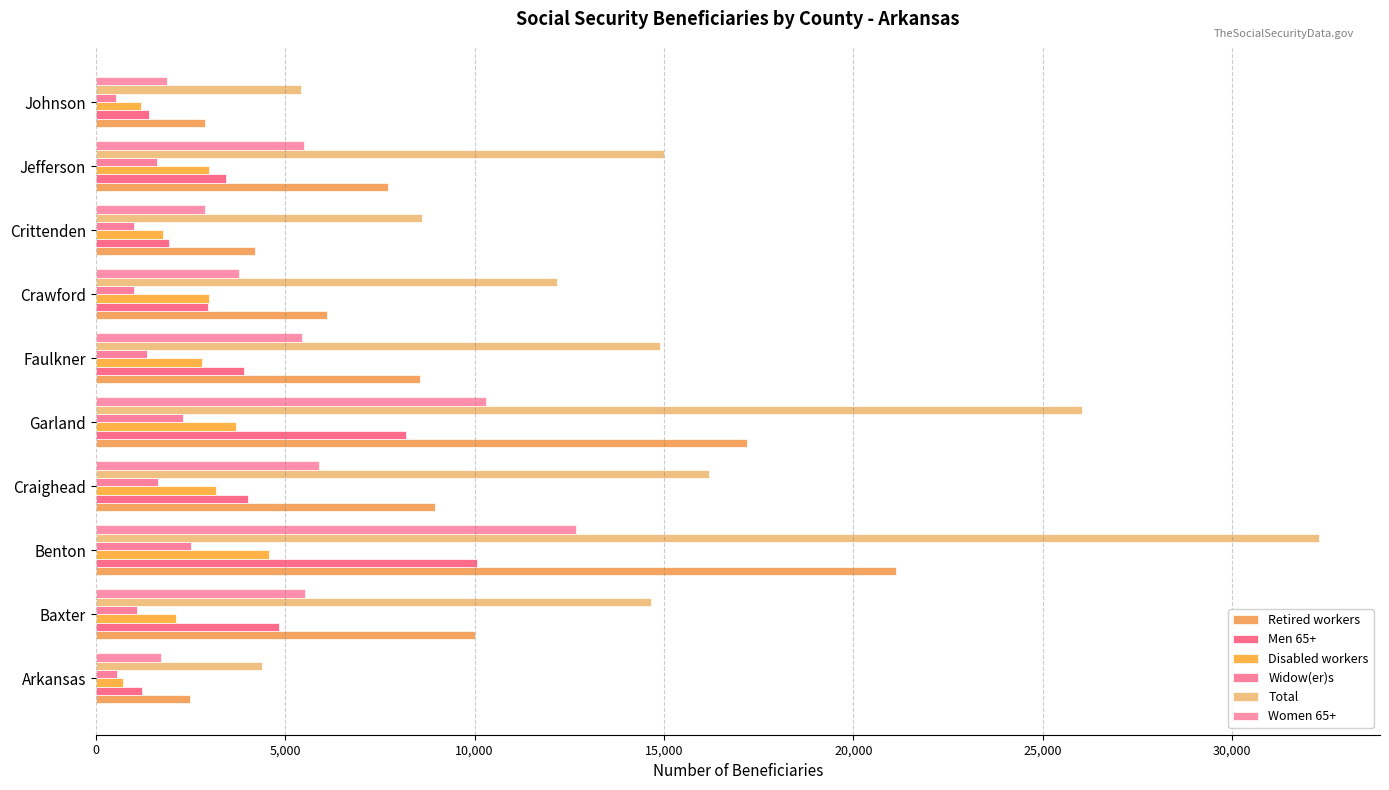

Reading left to right, list all the values displayed in this chart.

Retired workers: 2495	10025	21130	8950	17185	8555	6100	4215	7710	2880
Men 65+: 1225	4845	10055	4010	8195	3900	2970	1940	3435	1410
Disabled workers: 705	2120	4560	3160	3695	2795	2995	1785	2995	1180
Widow(er)s: 565	1090	2515	1635	2290	1350	1010	1000	1610	520
Total: 4375	14660	32295	16190	26045	14895	12185	8605	14990	5430
Women 65+: 1725	5530	12685	5905	10305	5435	3785	2895	5485	1875